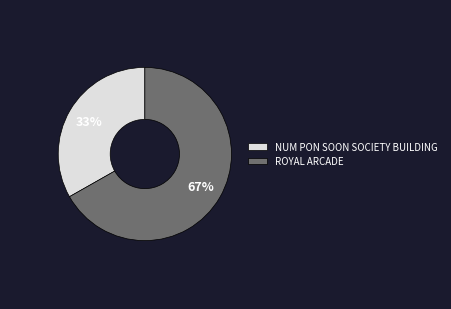

Is it true that NUM PON SOON SOCIETY BUILDING is 23% of the pie?

False